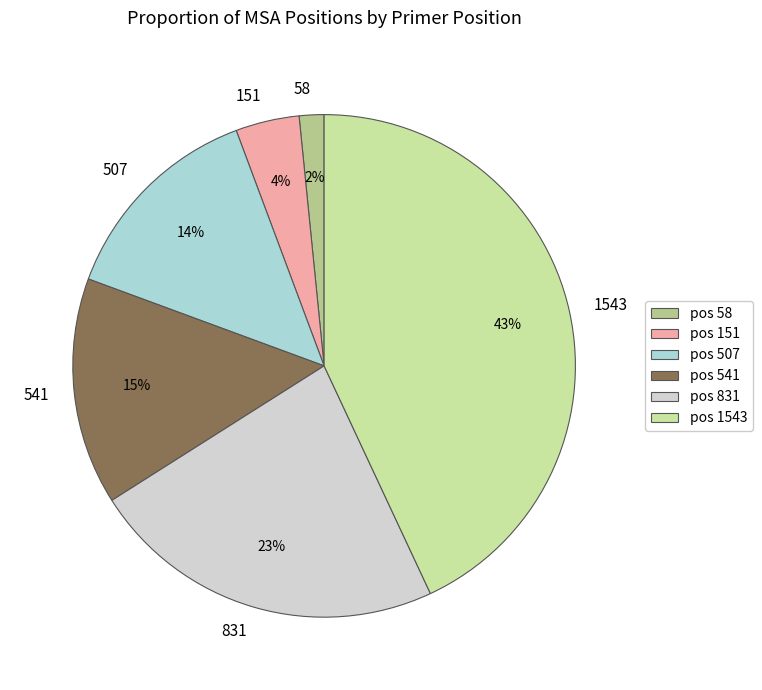

The 151 slice represents 4% of the pie. True or false?

True